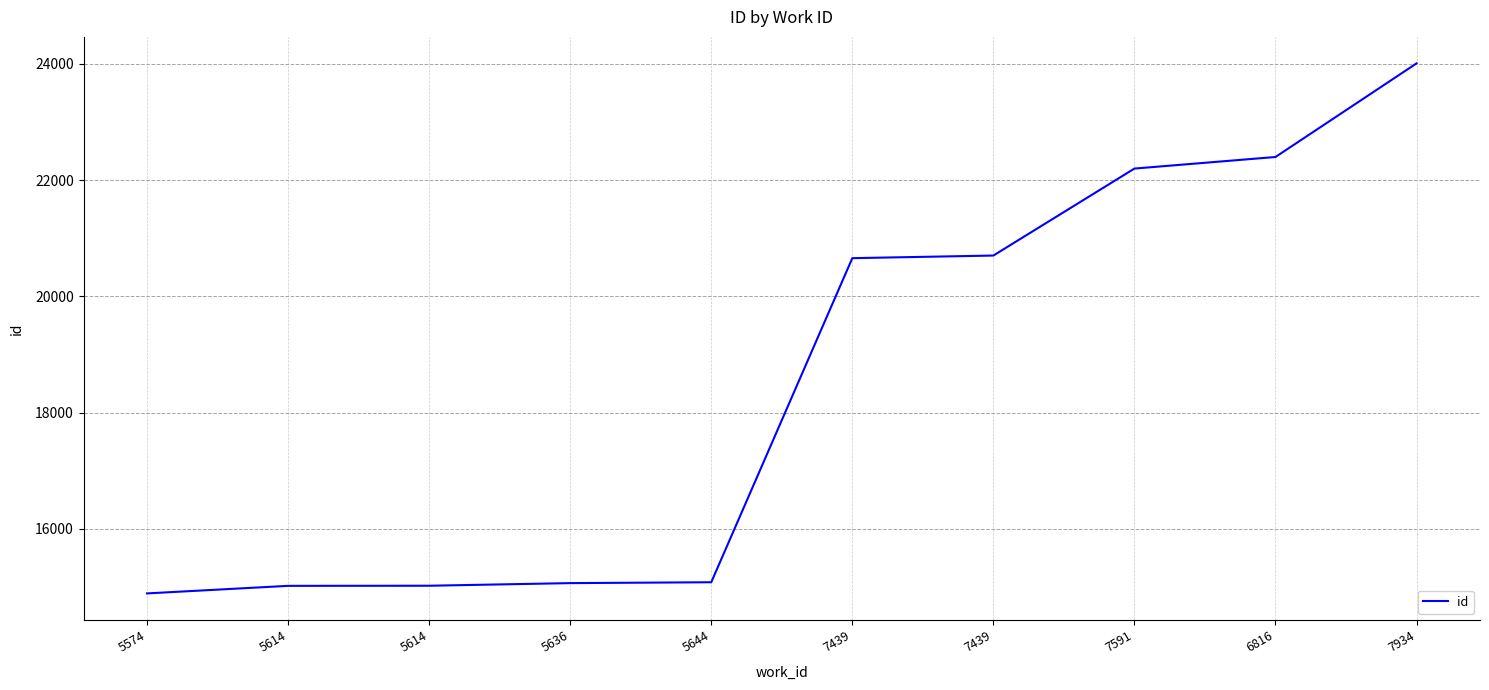

True or false: the data shows 15084 at 5644.

True